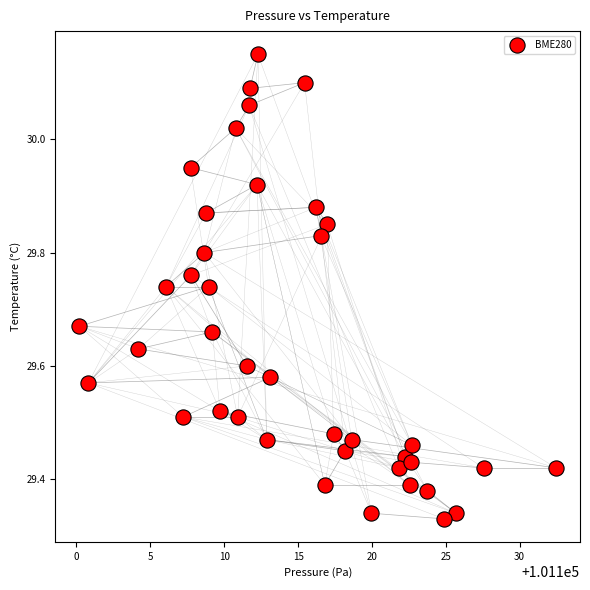

What is the range of Y values (max minus min)?

0.8